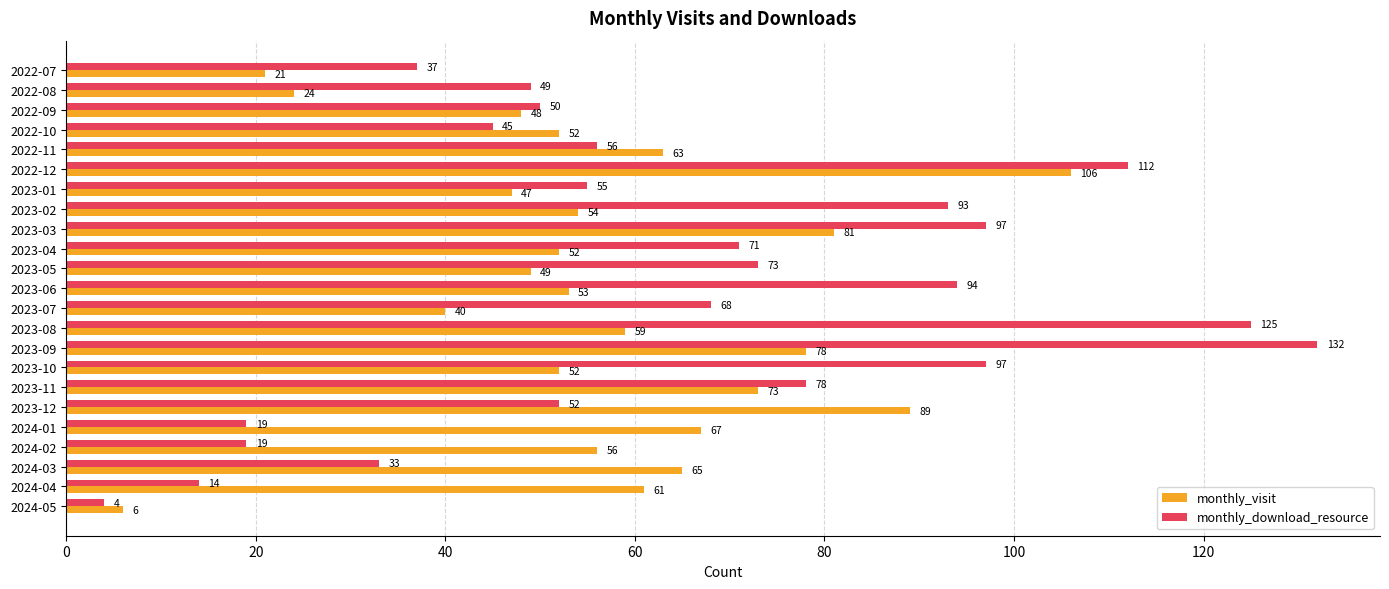

What is the difference between the maximum and second lowest values in the monthly_visit series?

85